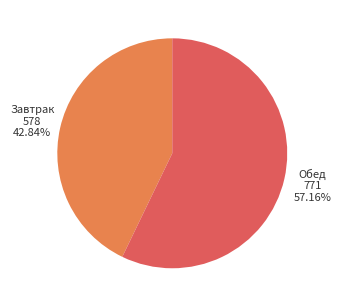

Rank the categories by value from lowest to highest.

Завтрак, Обед